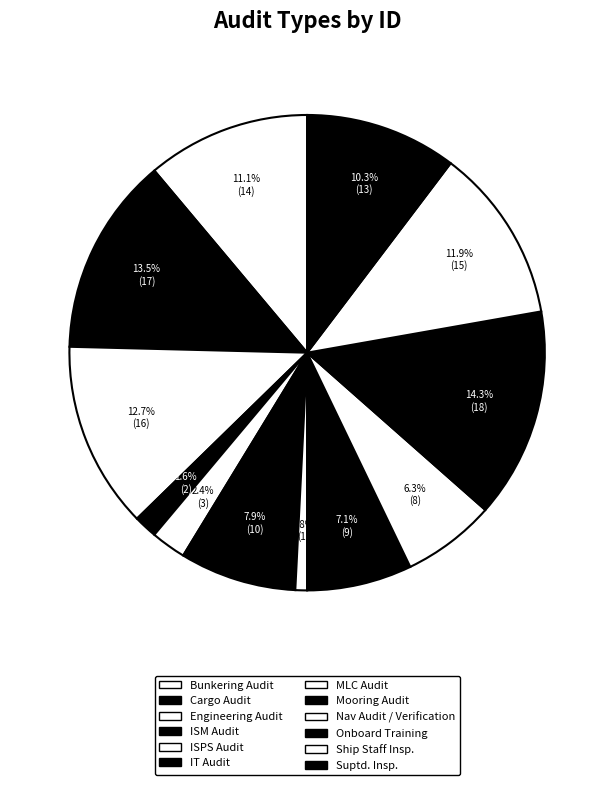

What is the change in value from Bunkering Audit to Nav Audit / Verification?

-6